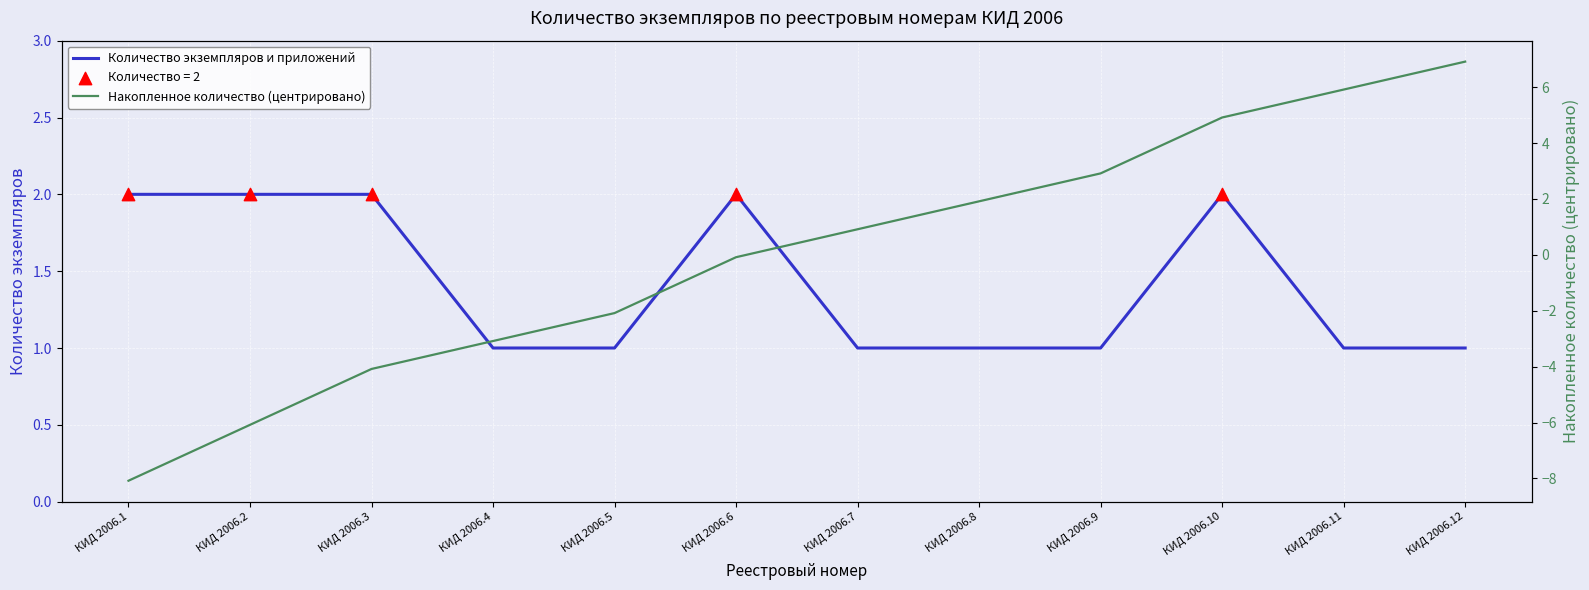

Which series contains the highest Y value?

Накопленное количество (центрировано)